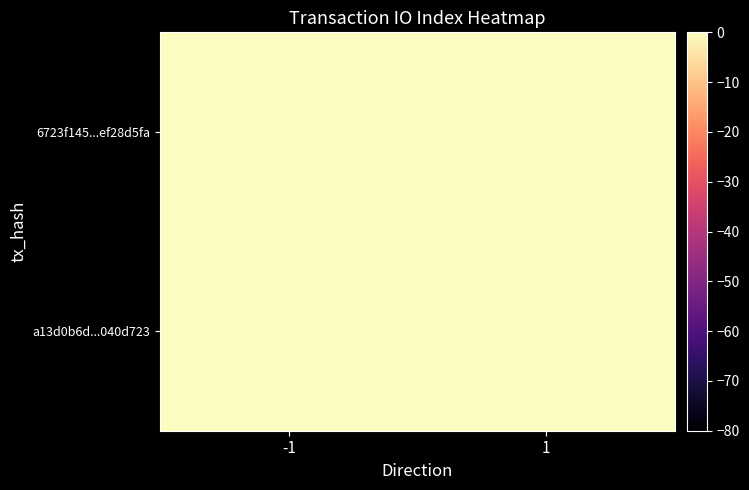

What is the maximum value shown in the chart?

3